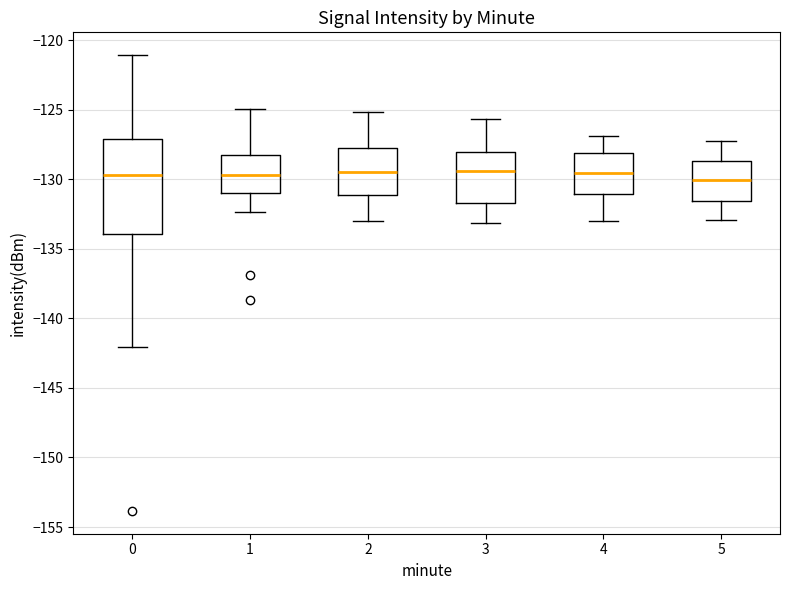

Comparing the boxes themselves (not the whiskers), which one is the tallest?

0